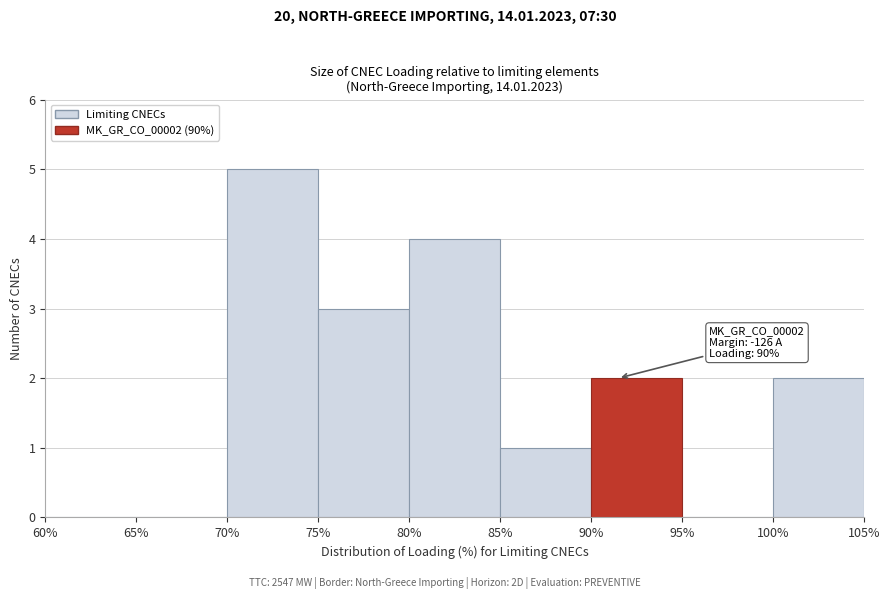

Which range on the x-axis has the tallest bar?

70% to 75%